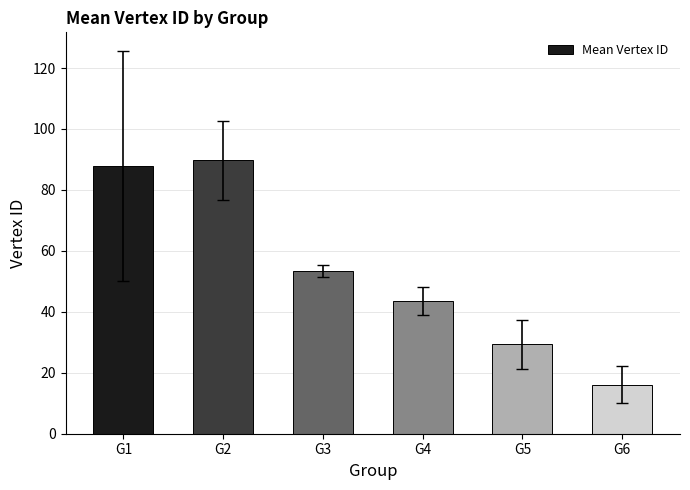

What value does the data have at G6?

16.1